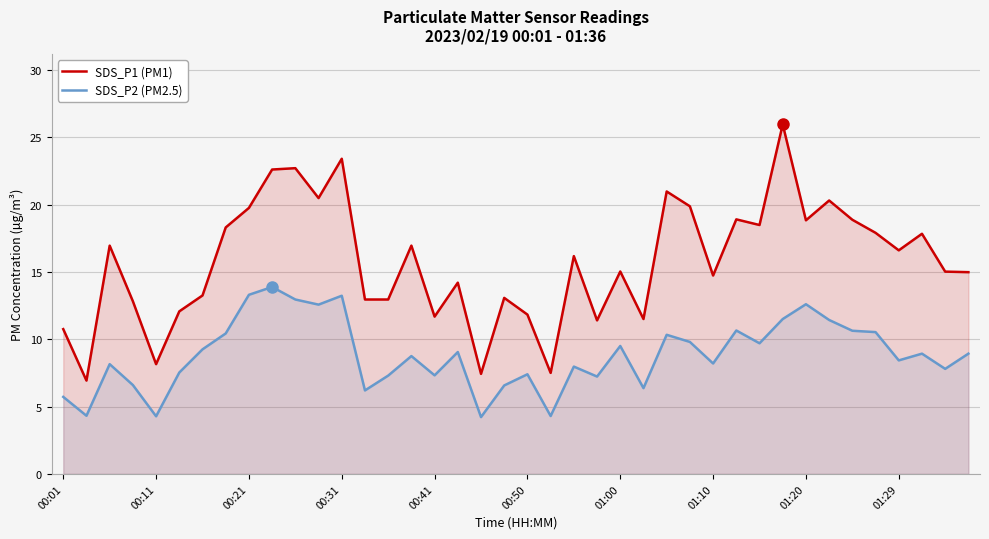

Which series changed the most between 00:11 and 00:41?

SDS_P1 (PM1)